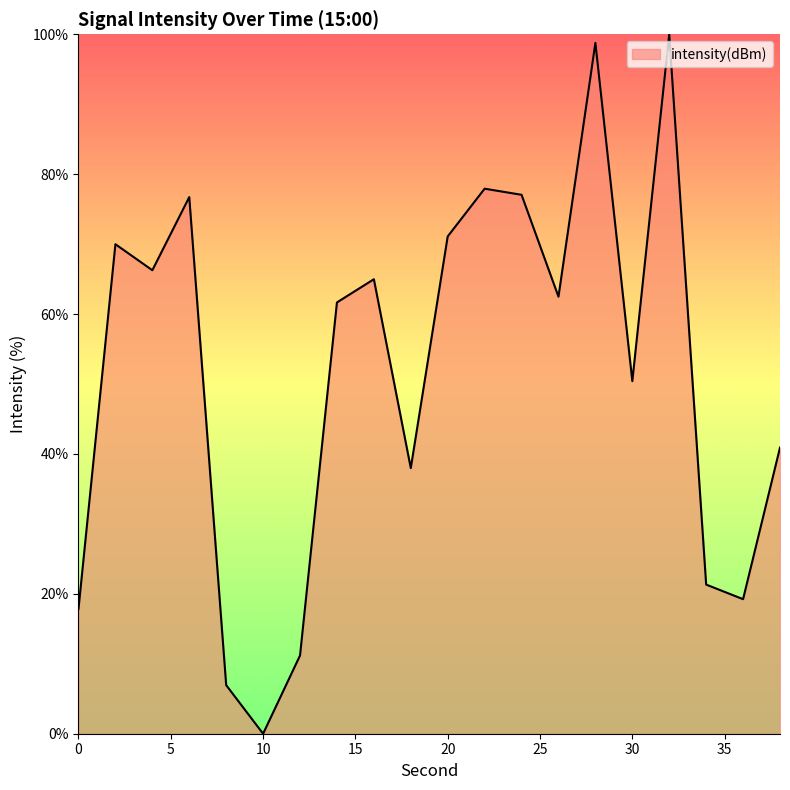

What is the maximum value shown in the chart?

100.0